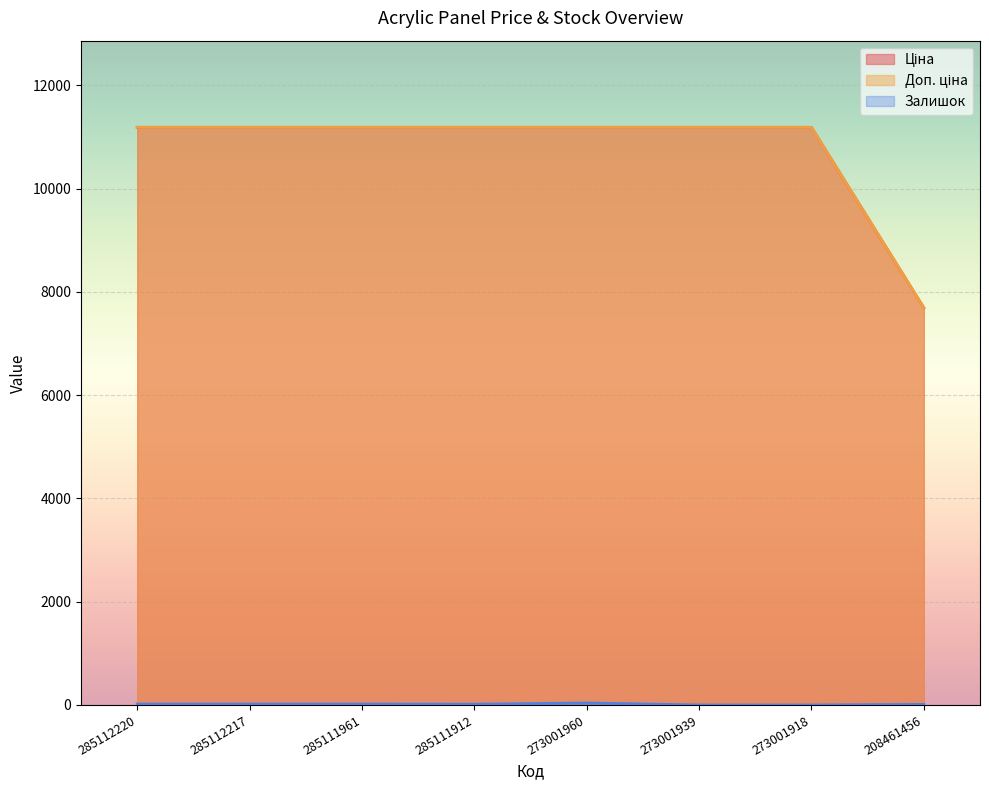

Count the number of data series in this chart.

3